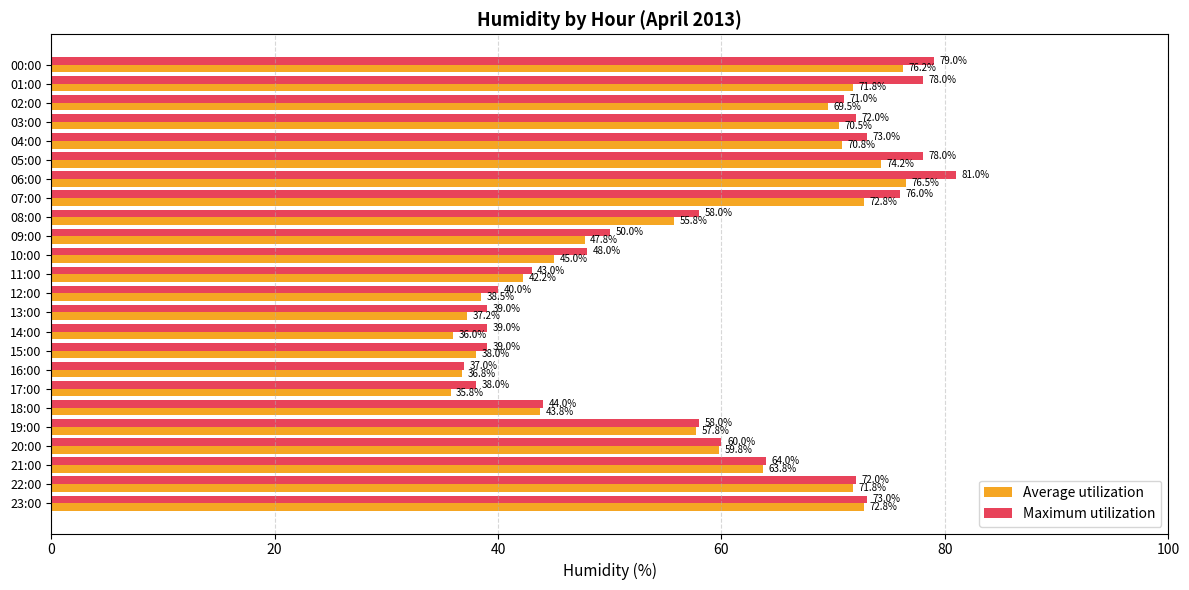

At how many categories does at least one series exceed 66?

10